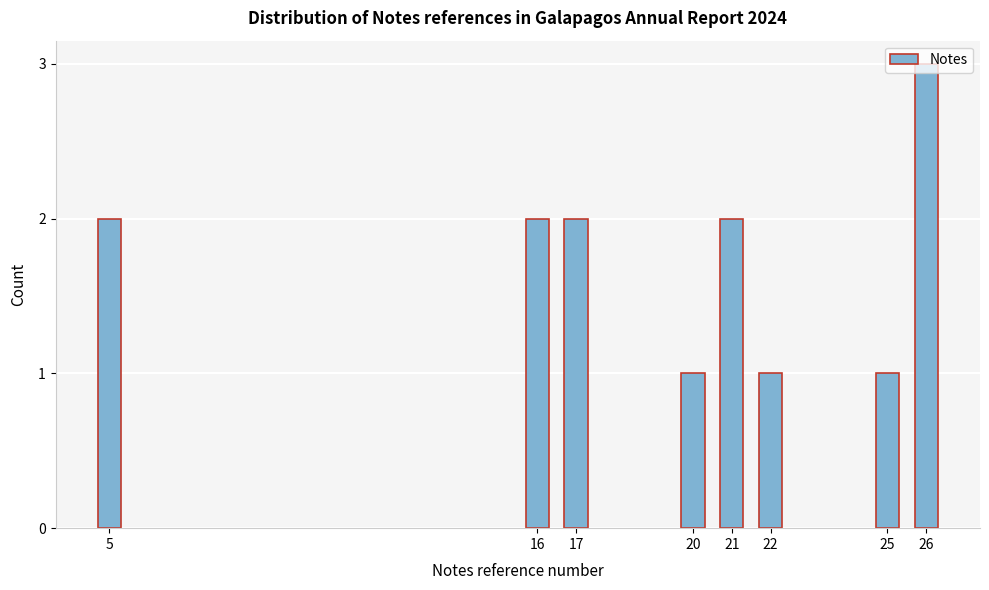

What is the sum of all values?

14